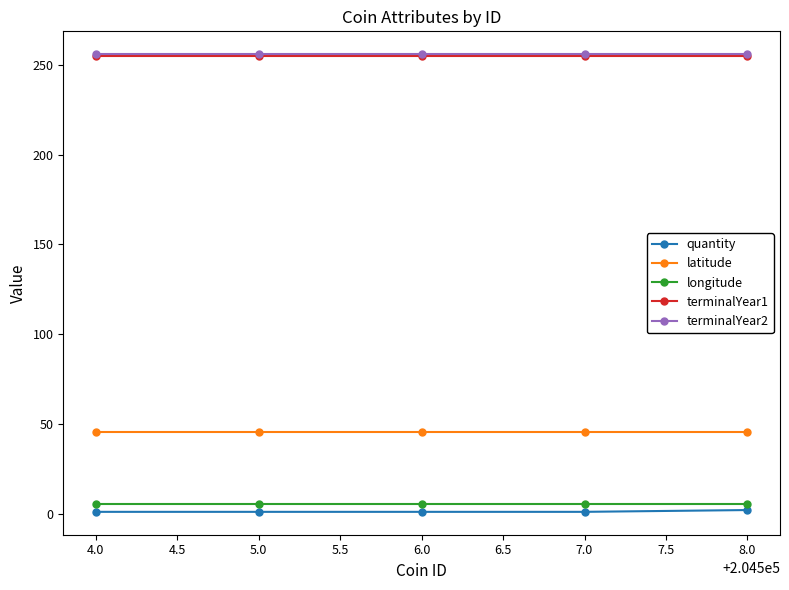

What is the label of the 4th point from the right?

5.0